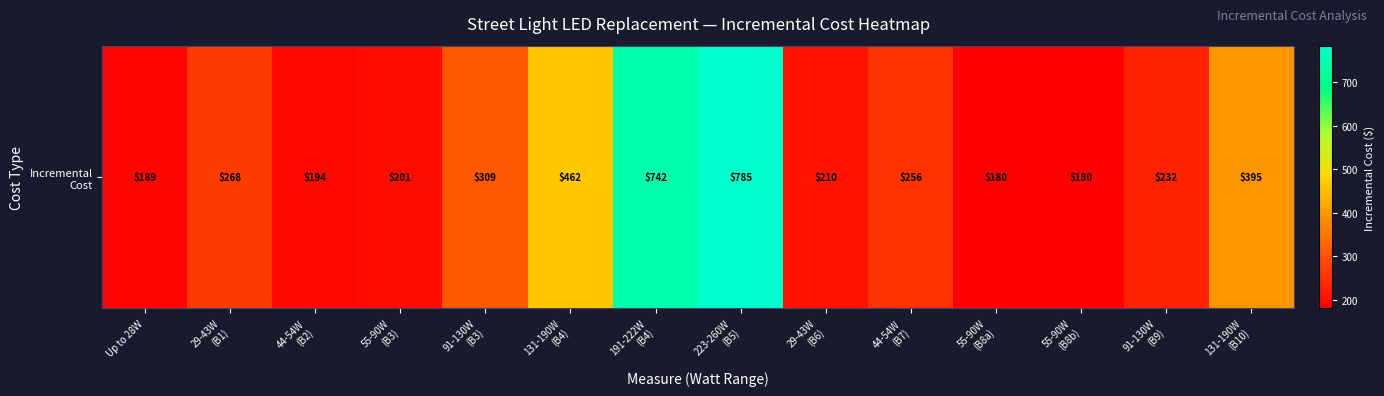

What is the change in value from 55-90W
(B3) to 55-90W
(B8a)?

-20.4